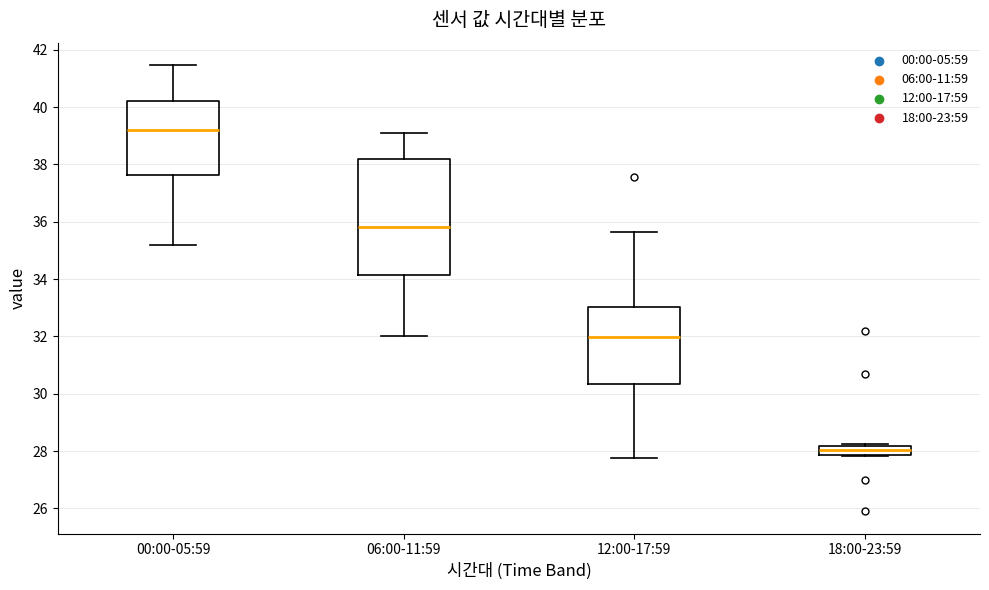

Reading left to right, transcribe this box plot: for each box, give where its median line is, the range the box spans, and where its two whiskers end, as read against the y-axis. The values are not printed on the chart, so give them approximately, as read against the axis.

00:00-05:59: median 39.2, box 37.6 to 40.2, whiskers 35.2 to 41.4
06:00-11:59: median 35.8, box 34.2 to 38.2, whiskers 32.0 to 39.2
12:00-17:59: median 32.0, box 30.4 to 33.0, whiskers 27.8 to 35.6
18:00-23:59: median 28.0, box 27.8 to 28.2, whiskers 27.8 to 28.2